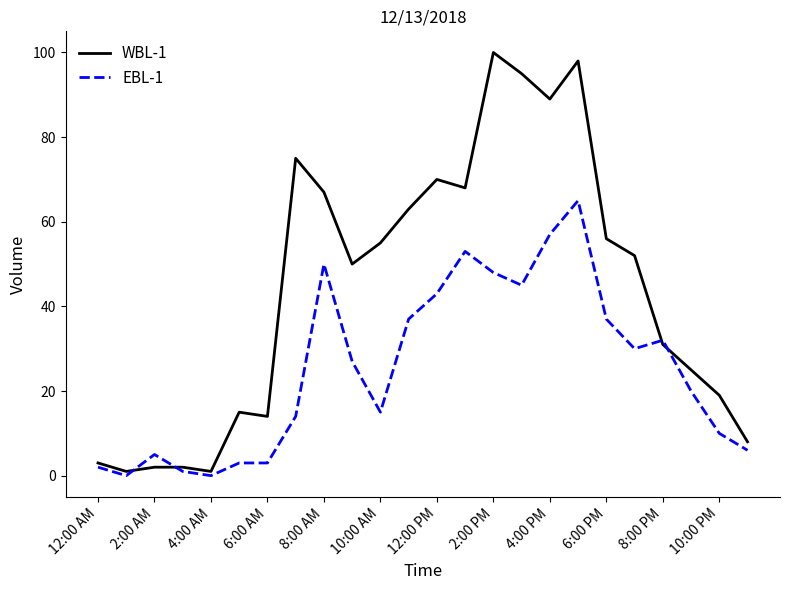

What are all the series names shown in the legend?

WBL-1, EBL-1